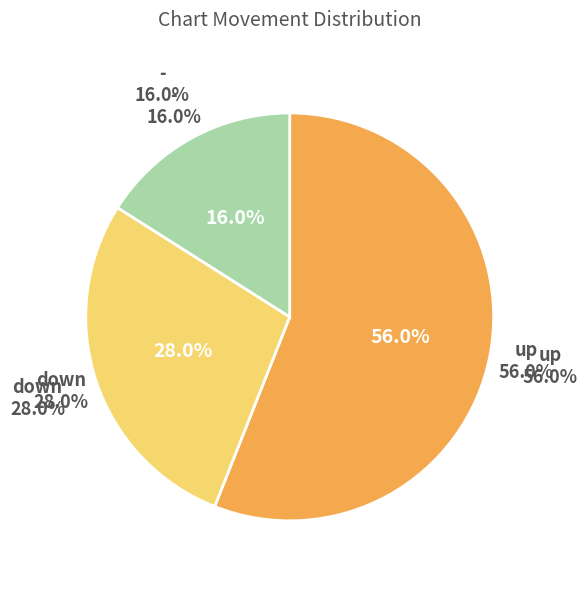

Is it true that down is 19% of the pie?

False